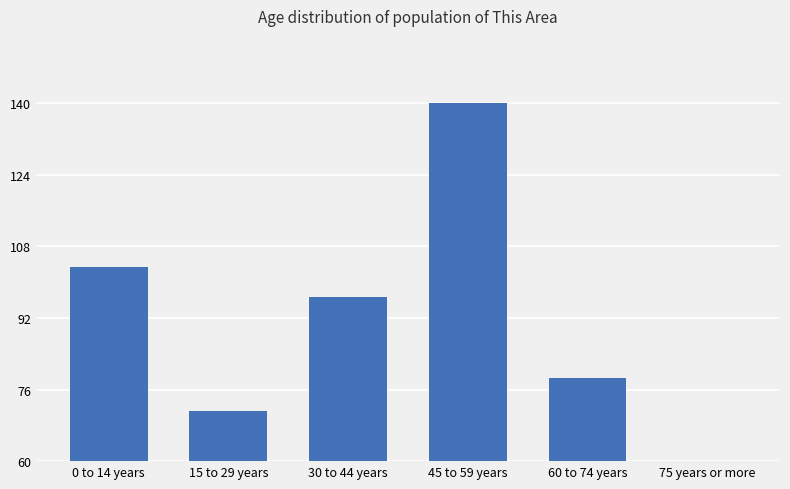

Rank the categories by value from highest to lowest.

45 to 59 years, 0 to 14 years, 30 to 44 years, 60 to 74 years, 15 to 29 years, 75 years or more